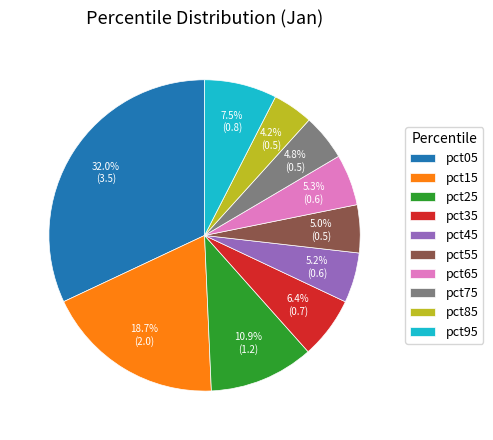

What portion of the pie excludes pct75?

95.2%